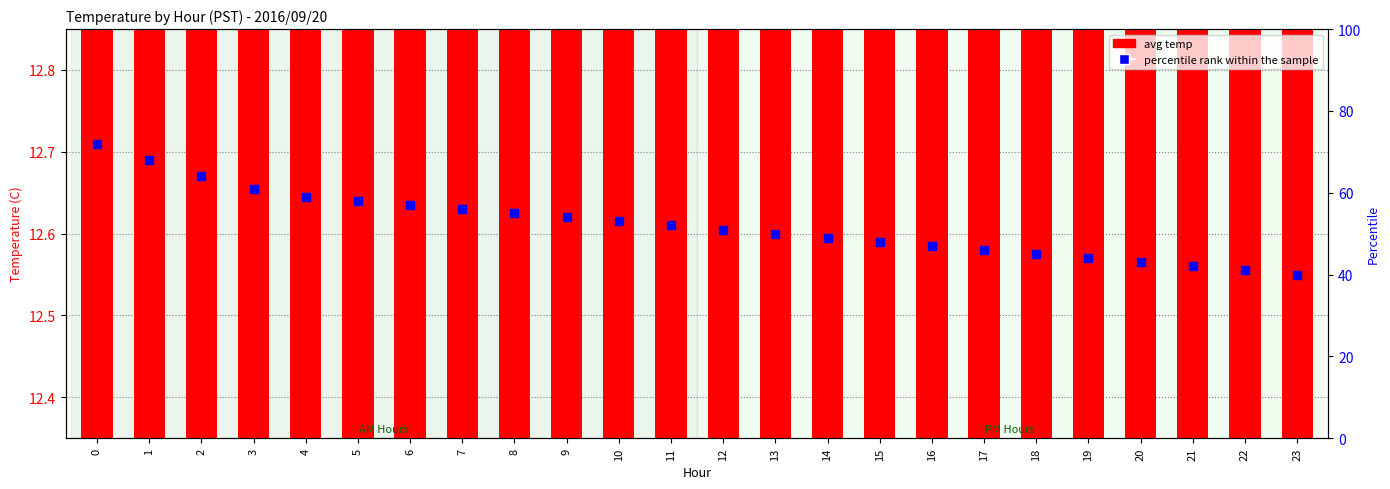

Which series contains the highest Y value?

percentile rank within the sample